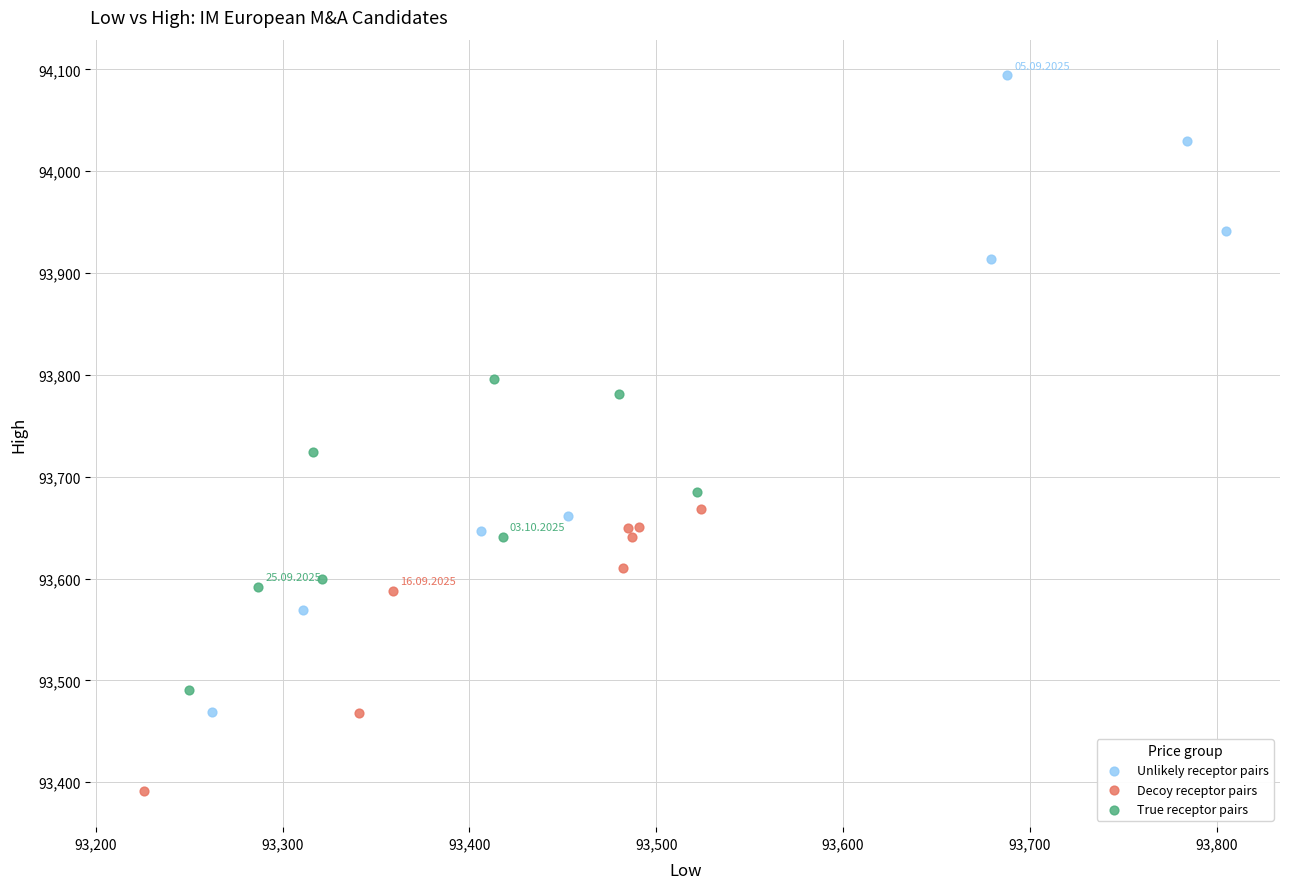

Which series contains the lowest Y value?

Decoy receptor pairs